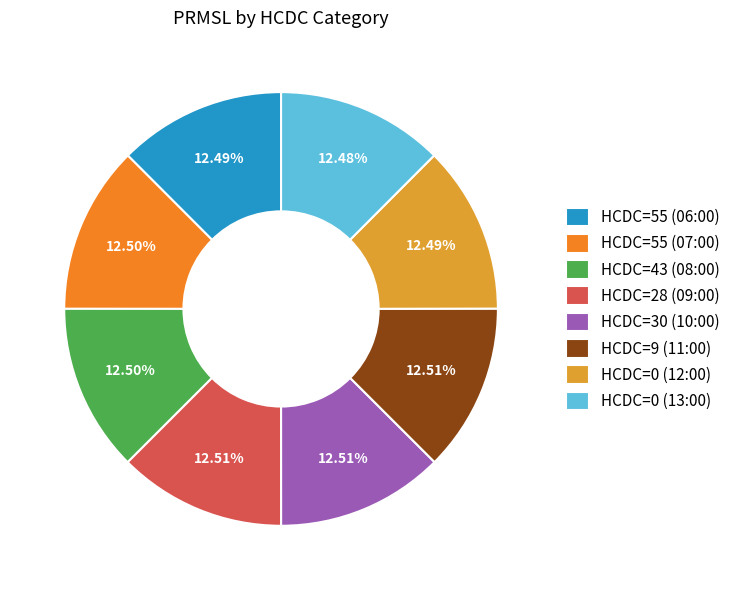

To the nearest percent, what is the combined percentage of HCDC=43 (08:00) and HCDC=28 (09:00)?

25%